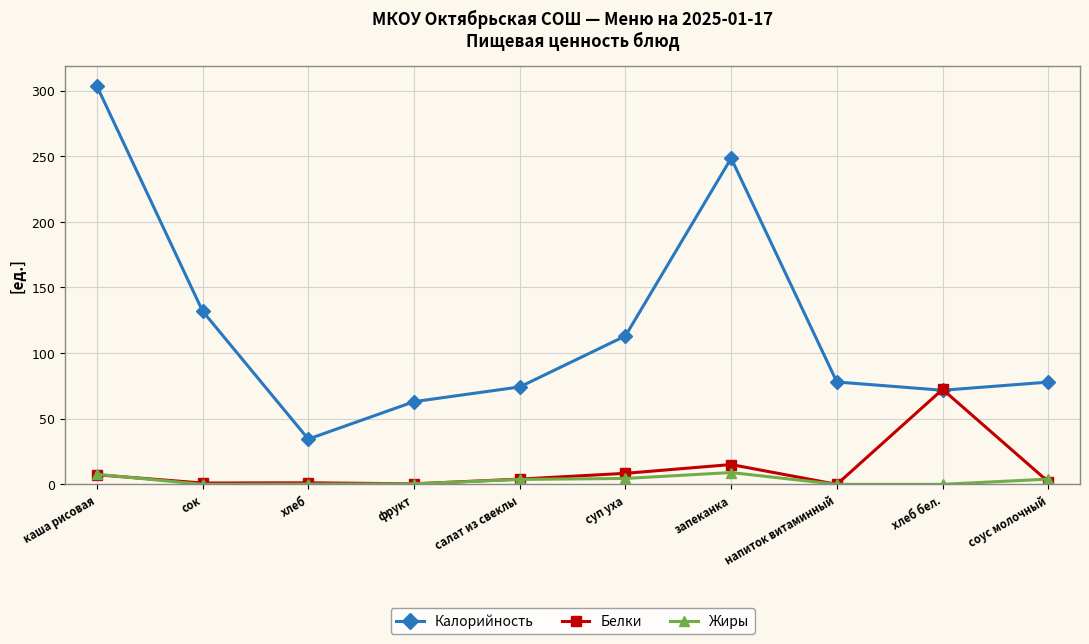

What is the label of the 10th point from the left?

соус молочный